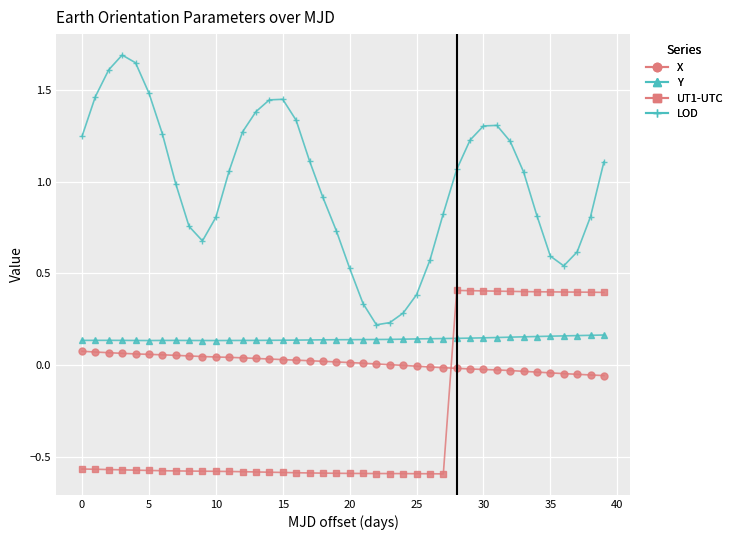

What is the difference between the maximum and minimum values in the UT1-UTC series?

1.0